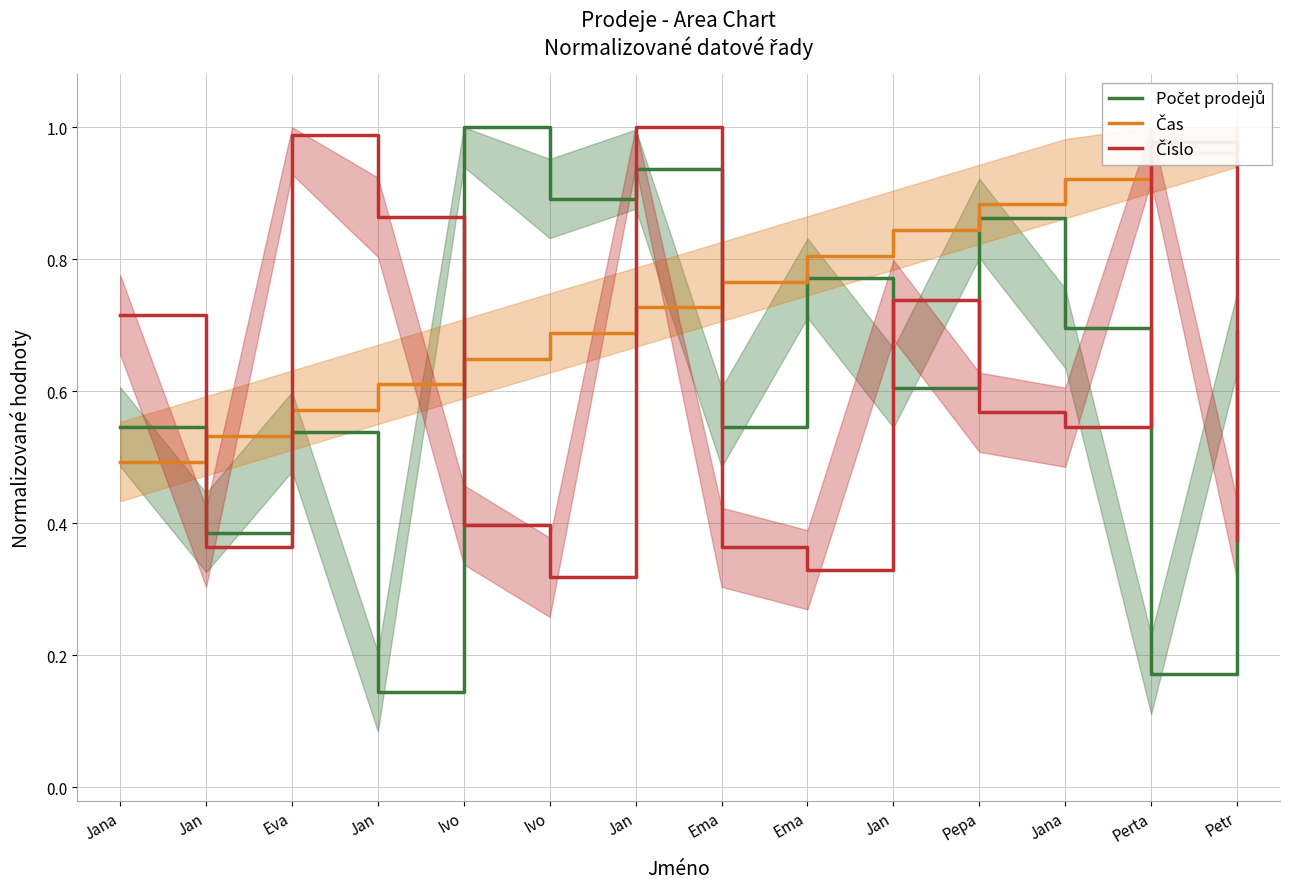

How many lines are shown in the chart?

3